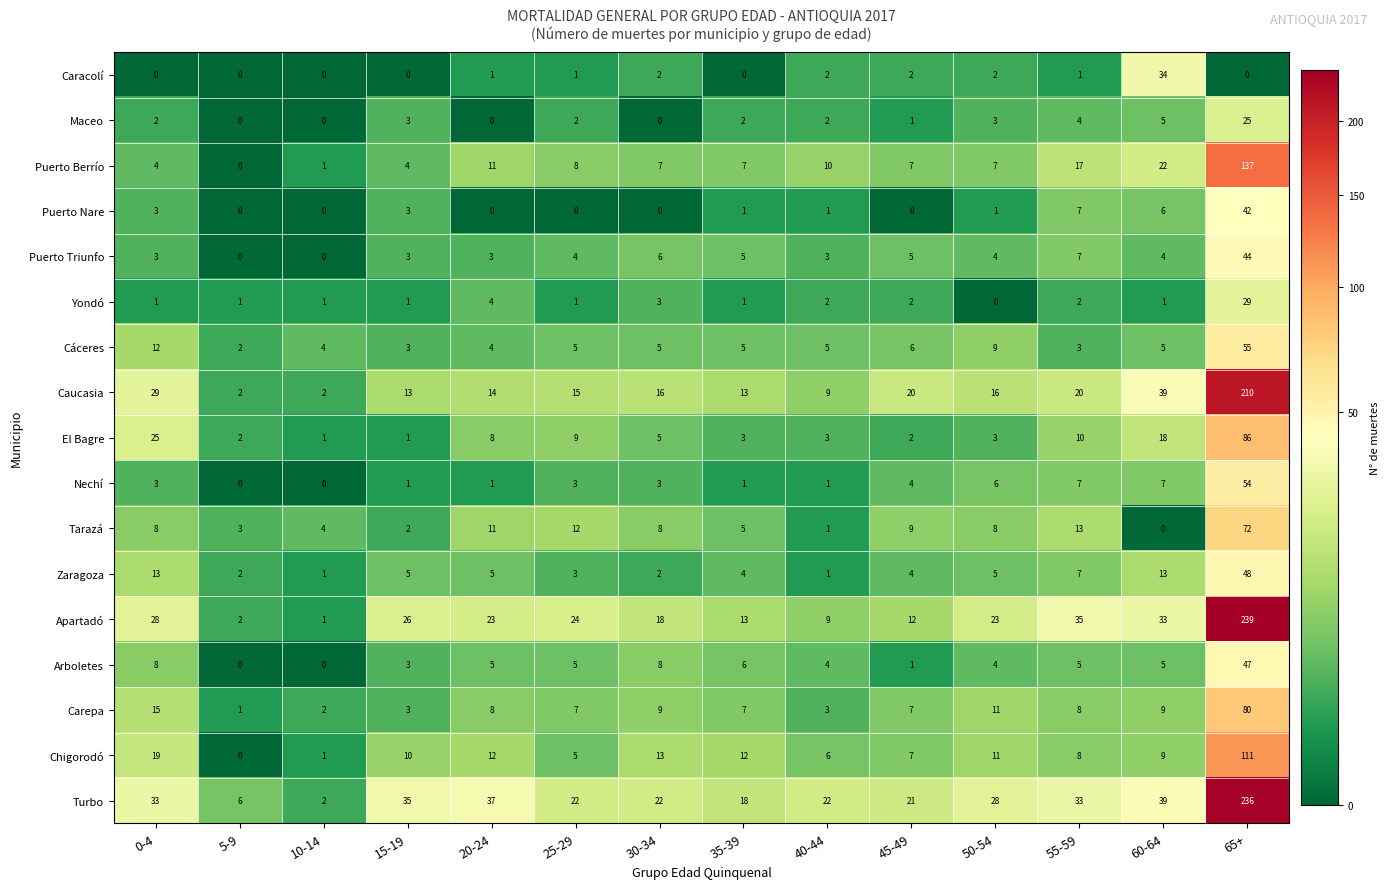

At how many categories does at least one series exceed 152?

1